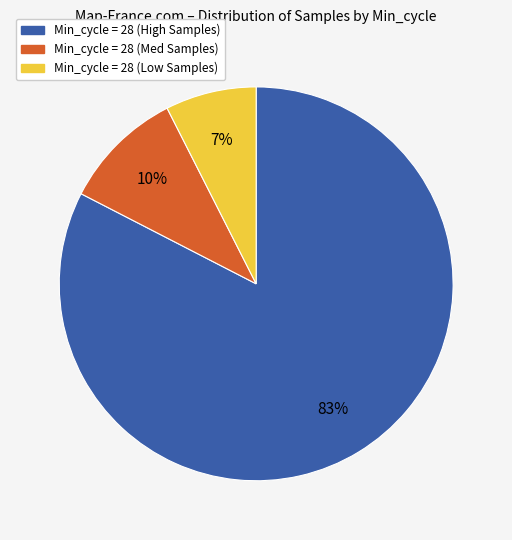

Count the number of slices in the pie.

3